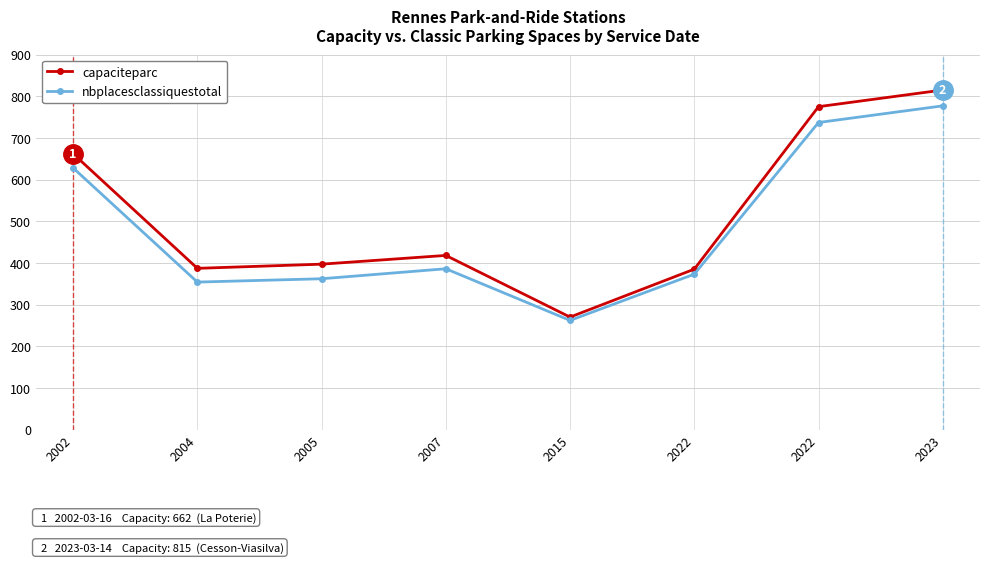

At which label is capaciteparc closest to 542?

2002